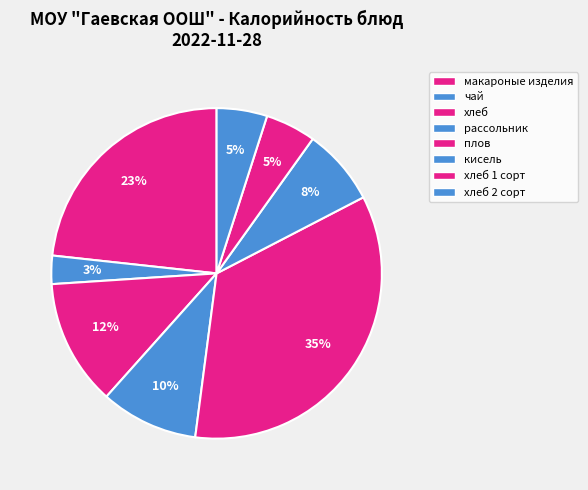

To the nearest percent, what is the average slice percentage?

12%